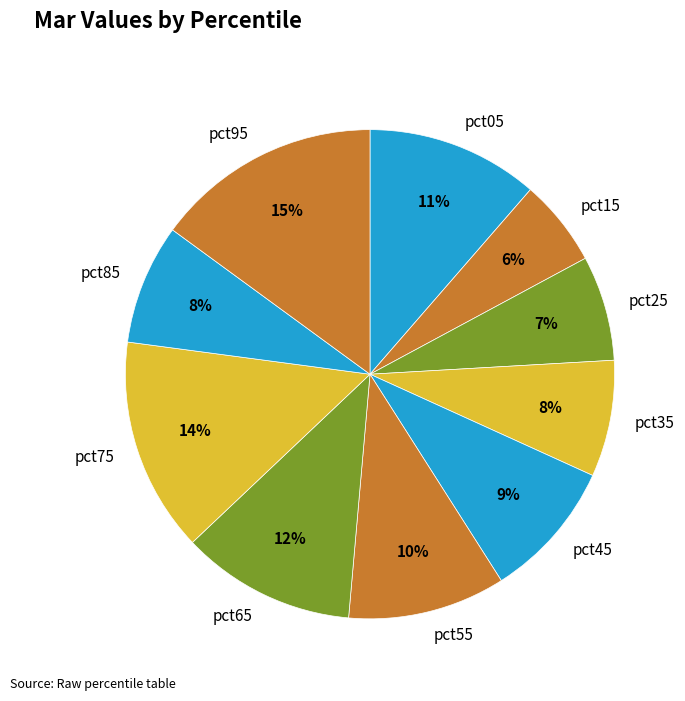

Which category has the biggest portion of the pie?

pct95